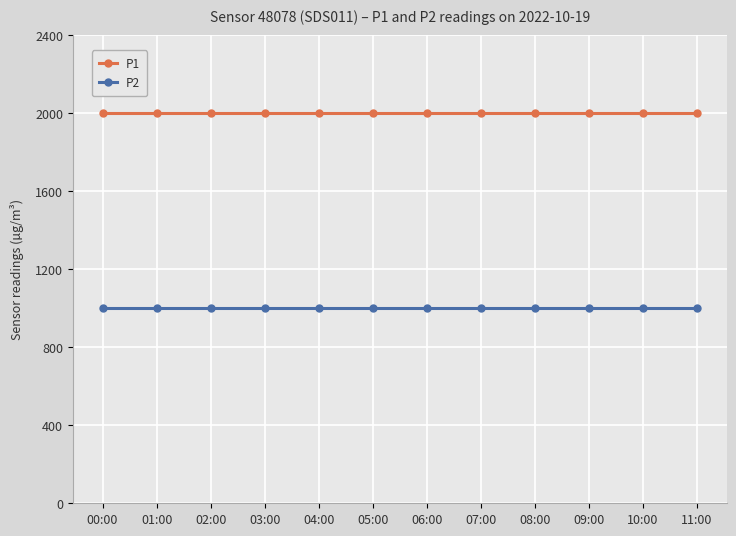

What is the smallest value displayed?

999.9